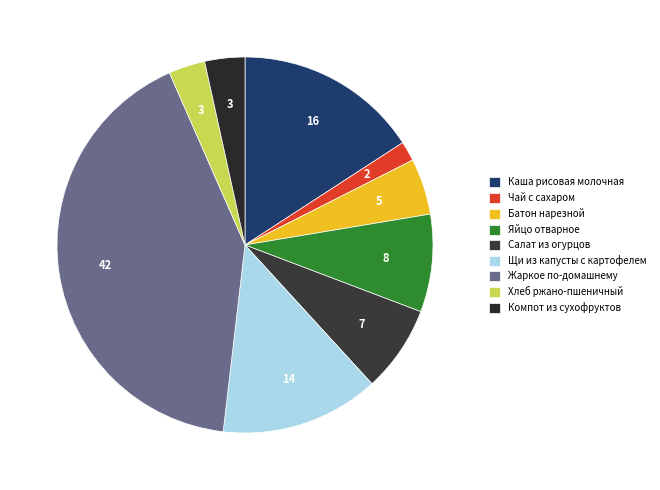

Between Чай с сахаром and Батон нарезной, which is larger?

Батон нарезной